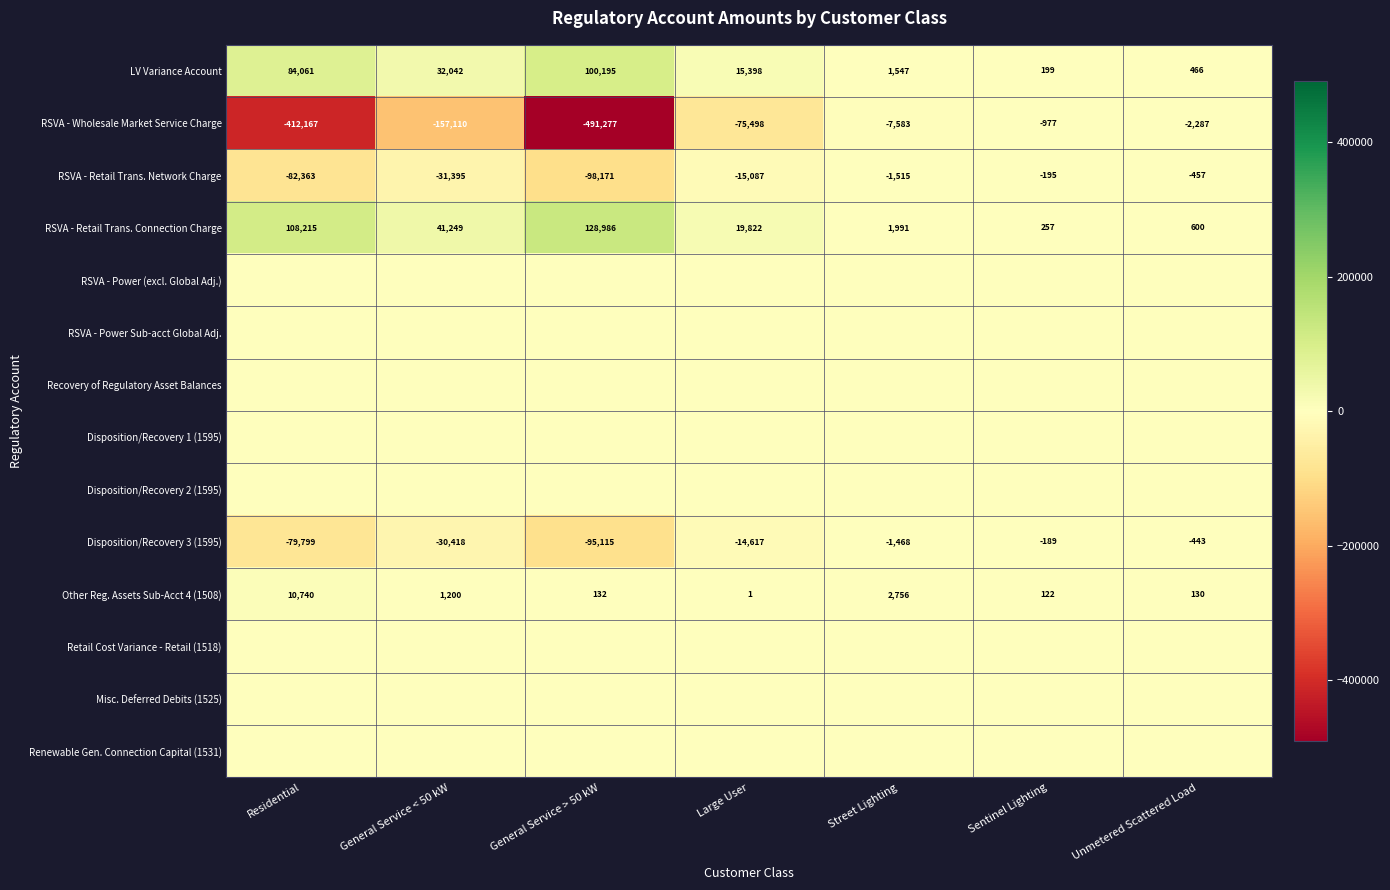

Rank the categories by RSVA - Wholesale Market Service Charge value from highest to lowest.

Sentinel Lighting, Unmetered Scattered Load, Street Lighting, Large User, General Service < 50 kW, Residential, General Service > 50 kW